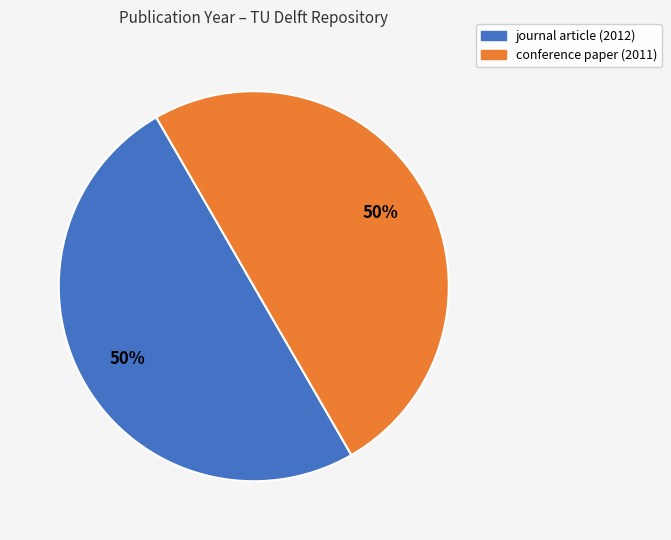

True or false: journal article (2012) accounts for 50% of the total.

True